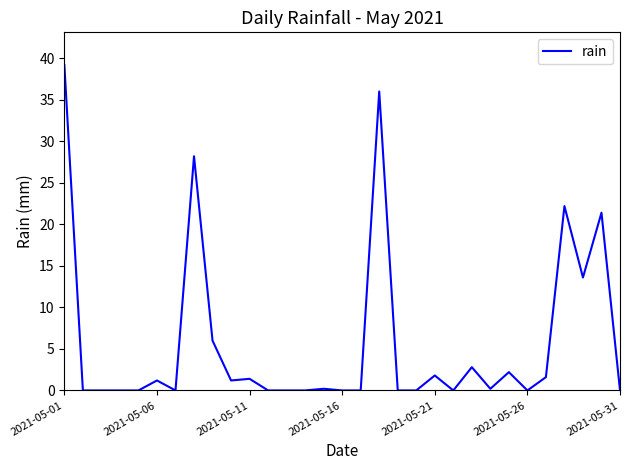

Reading right to left, transcribe all the data shown in this chart.

0.0	21.4	13.6	22.2	1.6	0.0	2.2	0.2	2.8	0.0	1.8	0.0	0.0	36.0	0.0	0.0	0.2	0.0	0.0	0.0	1.4	1.2	6.0	28.2	0.0	1.2	0.0	0.0	0.0	0.0	39.2